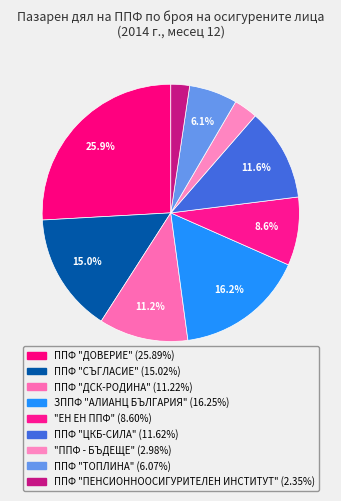

Count the number of slices in the pie.

9